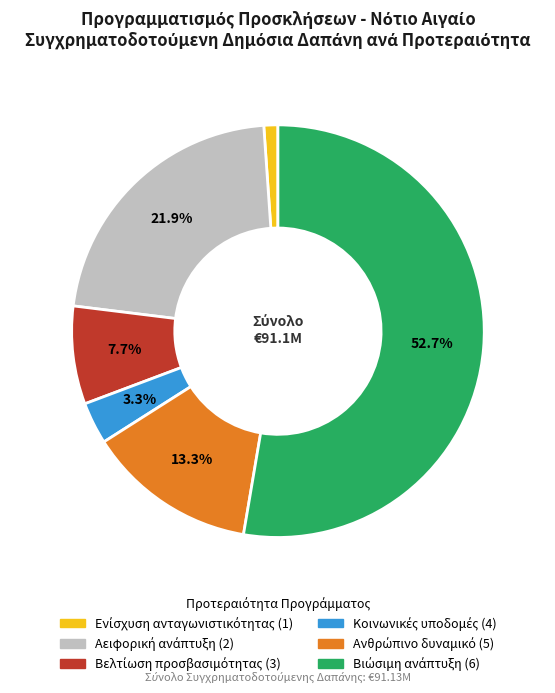

Does any single category account for the majority?

Yes